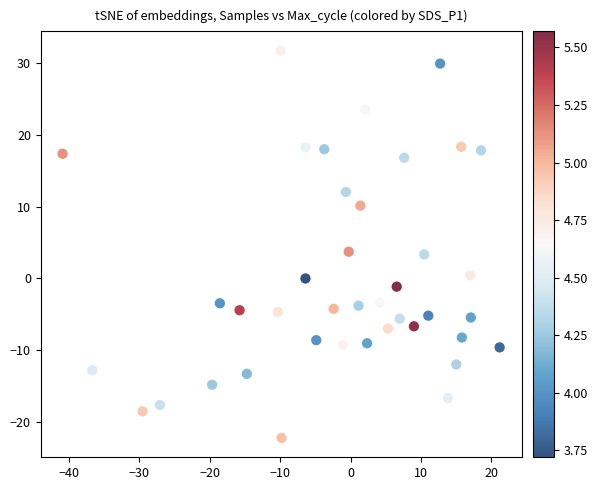

What is the range of Y values (max minus min)?

53.8